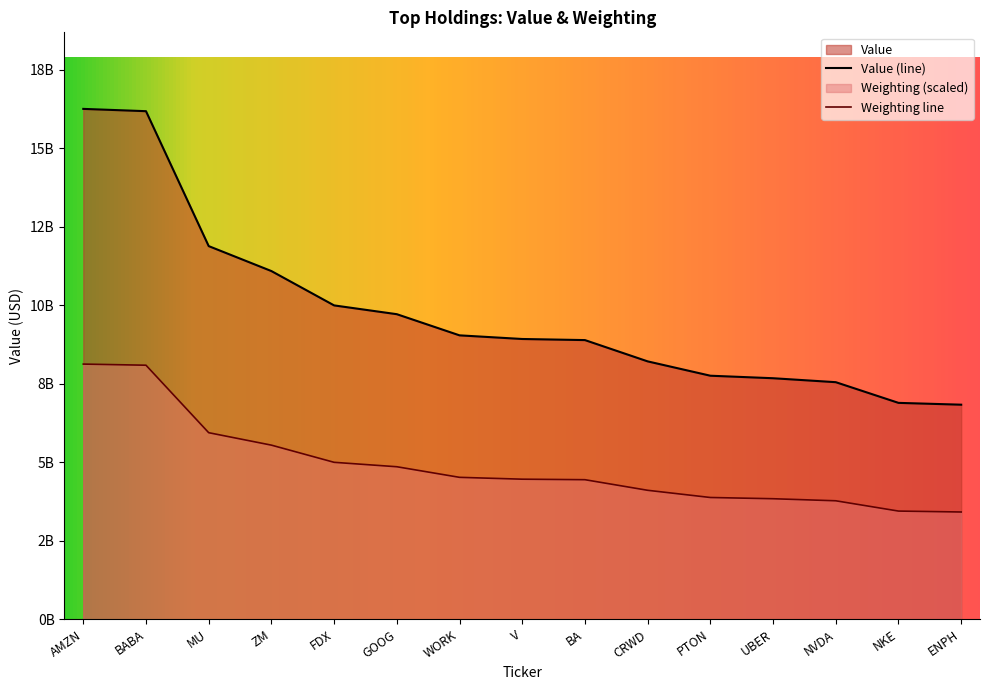

List the series in order of their peak value, lowest first.

Weighting line, Value (line)